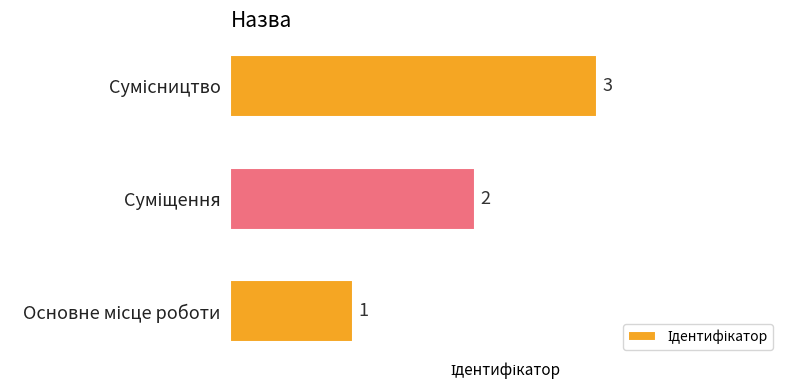

Count the values in the range 1 to 3.

3